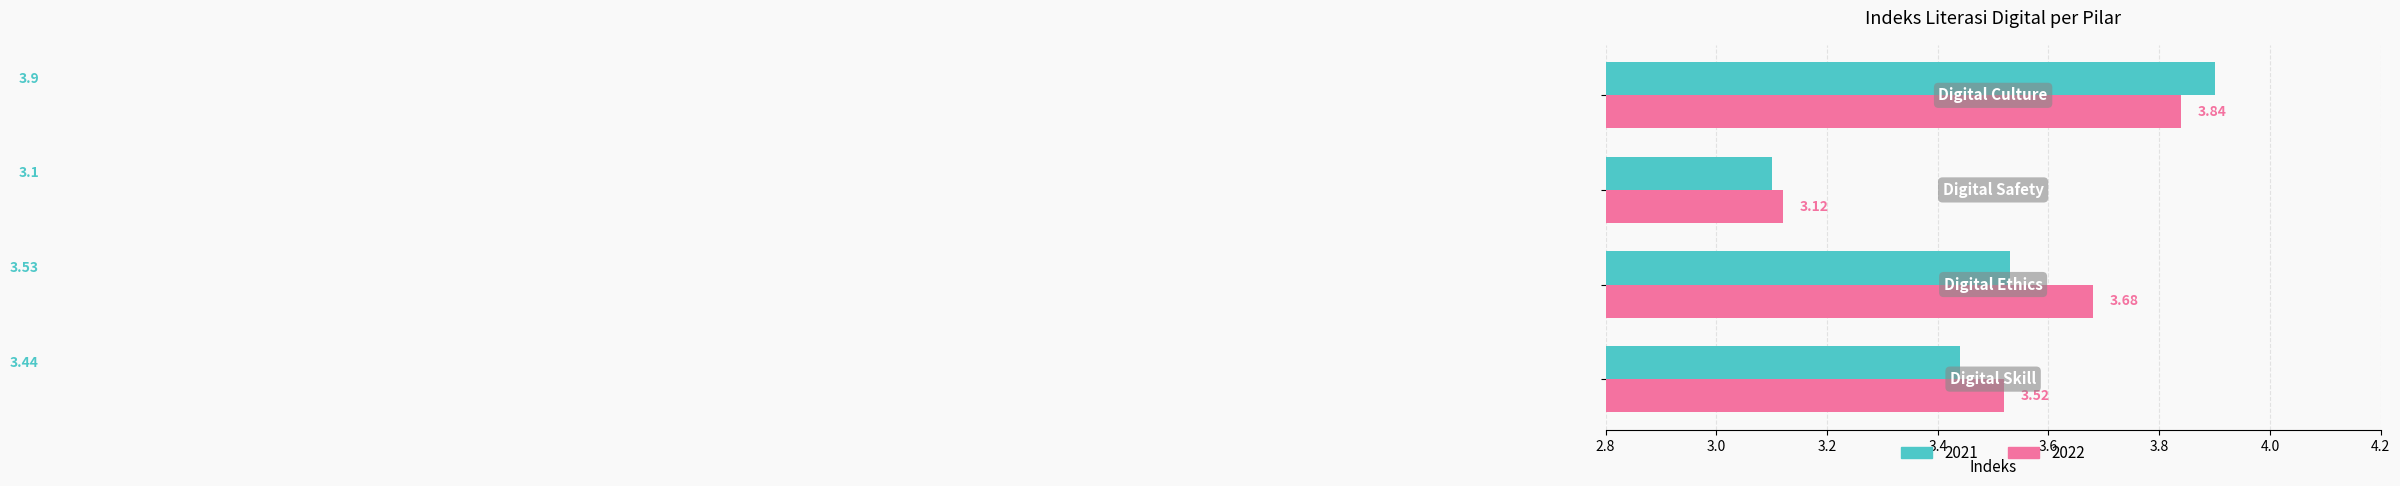

List the series in order of their peak value, highest first.

2021, 2022